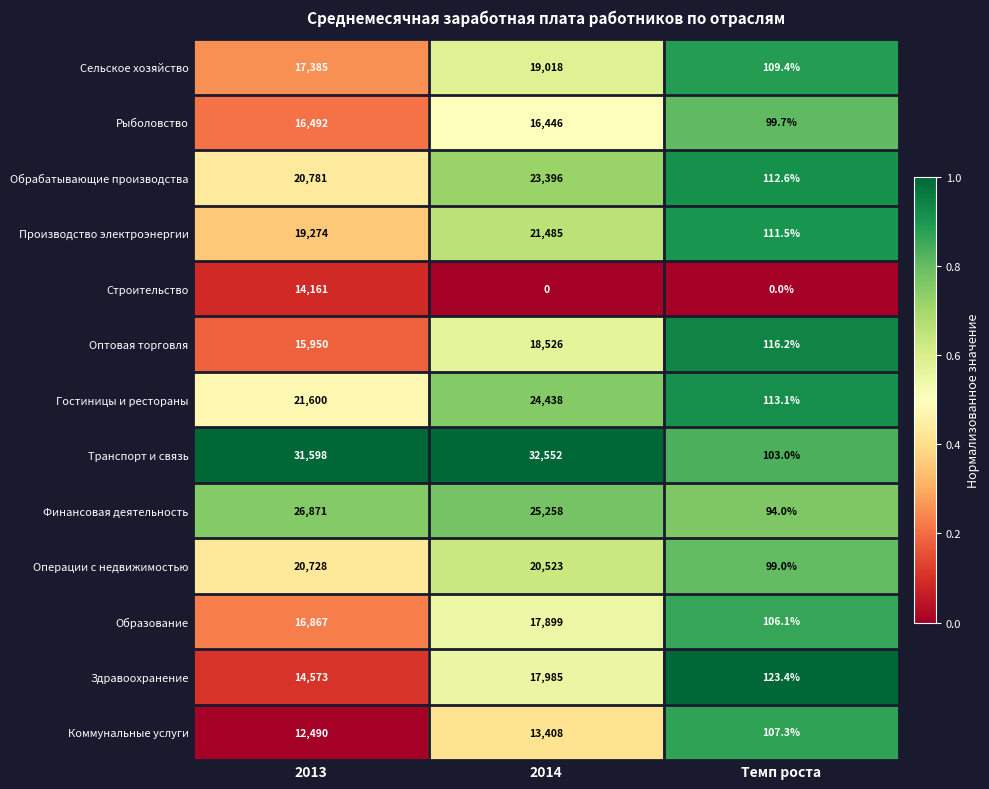

Rank the series by their maximum value, from highest to lowest.

Транспорт и связь, Финансовая деятельность, Гостиницы и рестораны, Обрабатывающие производства, Производство электроэнергии, Операции с недвижимостью, Сельское хозяйство, Оптовая торговля, Здравоохранение, Образование, Рыболовство, Строительство, Коммунальные услуги